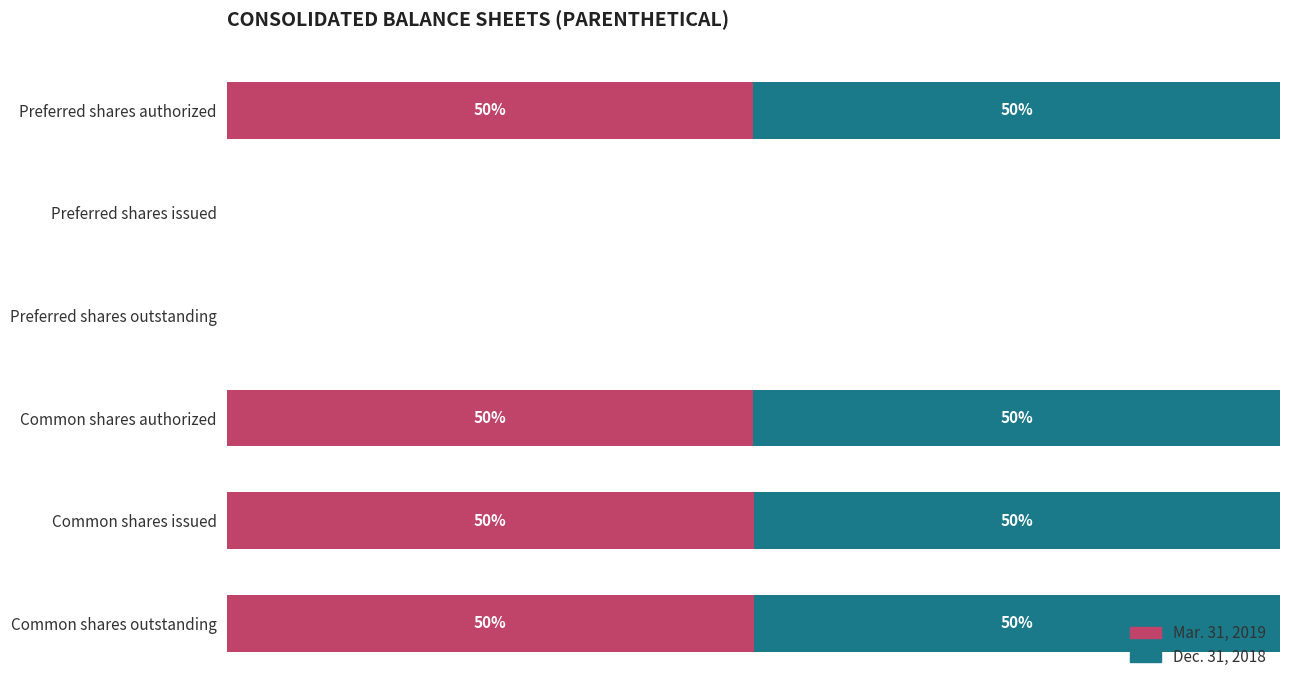

What are all the series names shown in the legend?

Mar. 31, 2019, Dec. 31, 2018